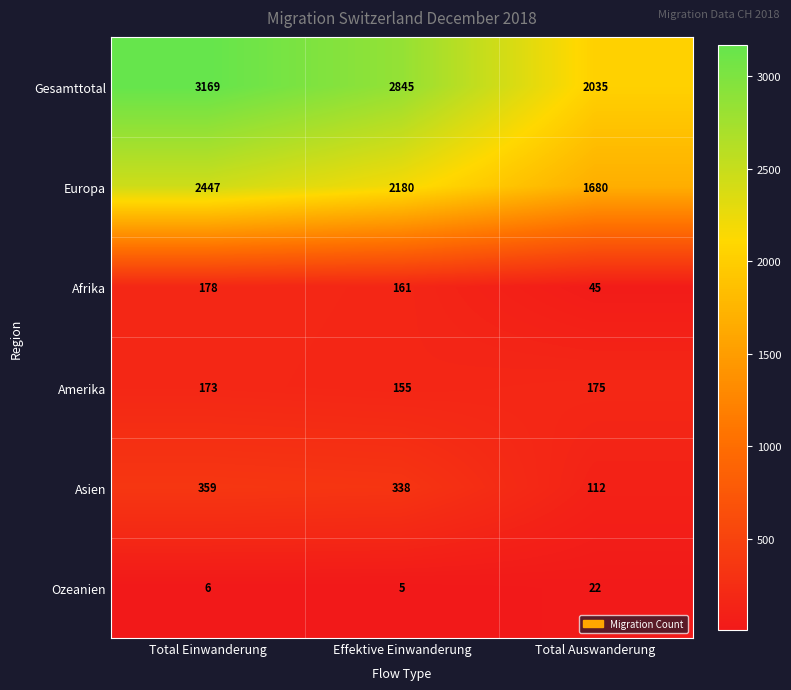

How many series are shown in this chart?

6